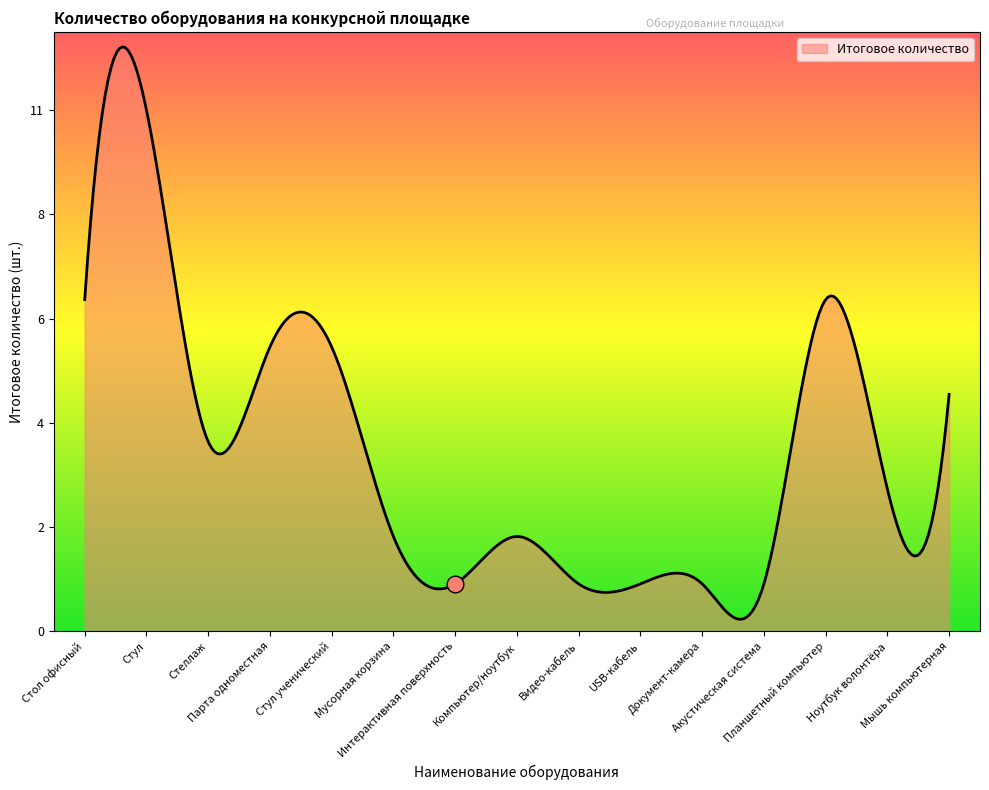

What is the label of the 1st point from the left?

Стол офисный